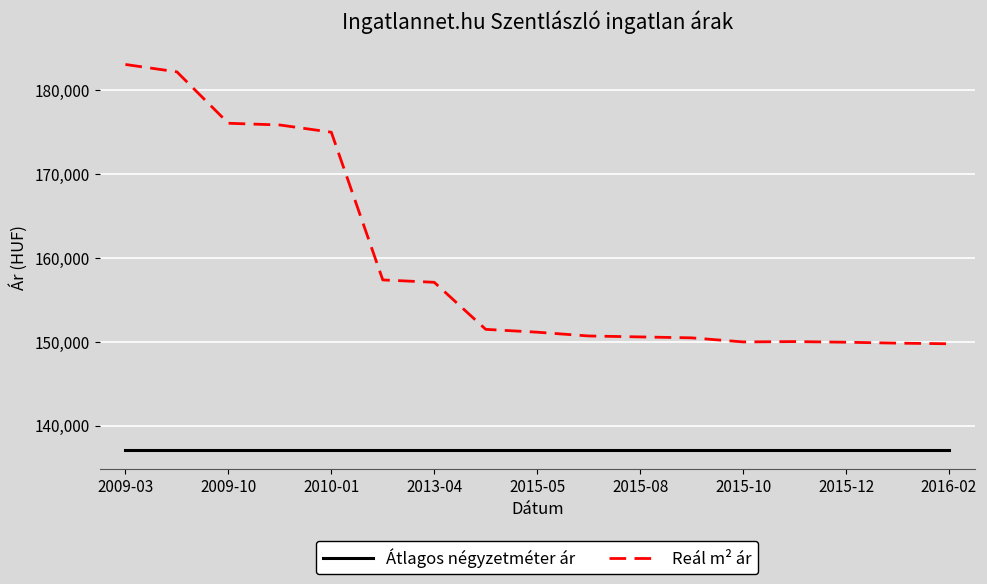

Does the chart have visible grid lines?

Yes